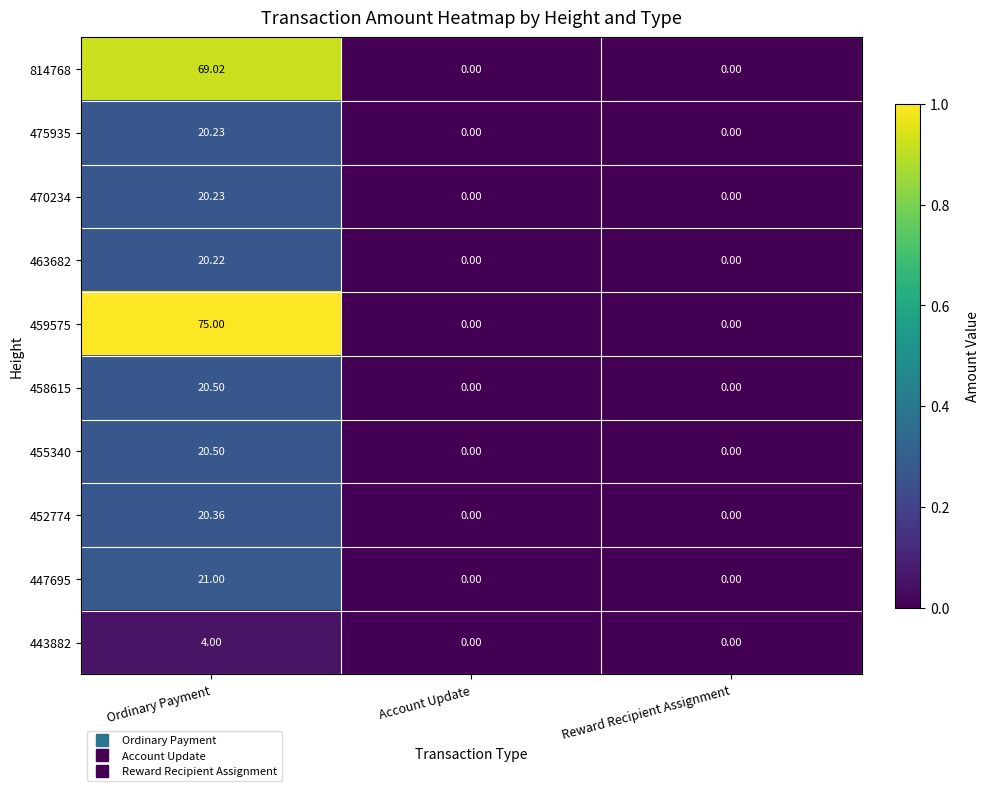

Which series has the widest spread of values?

459575